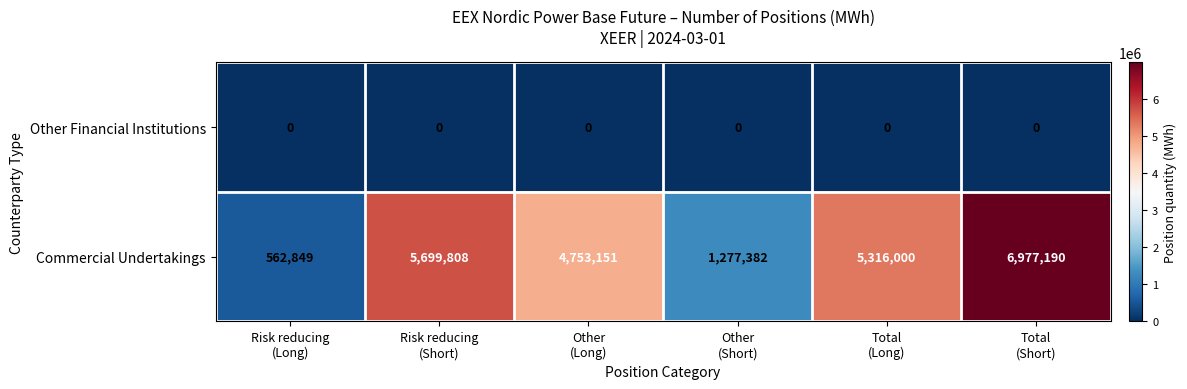

Rank the series at Risk reducing
(Short) from highest to lowest value.

Commercial Undertakings, Other Financial Institutions